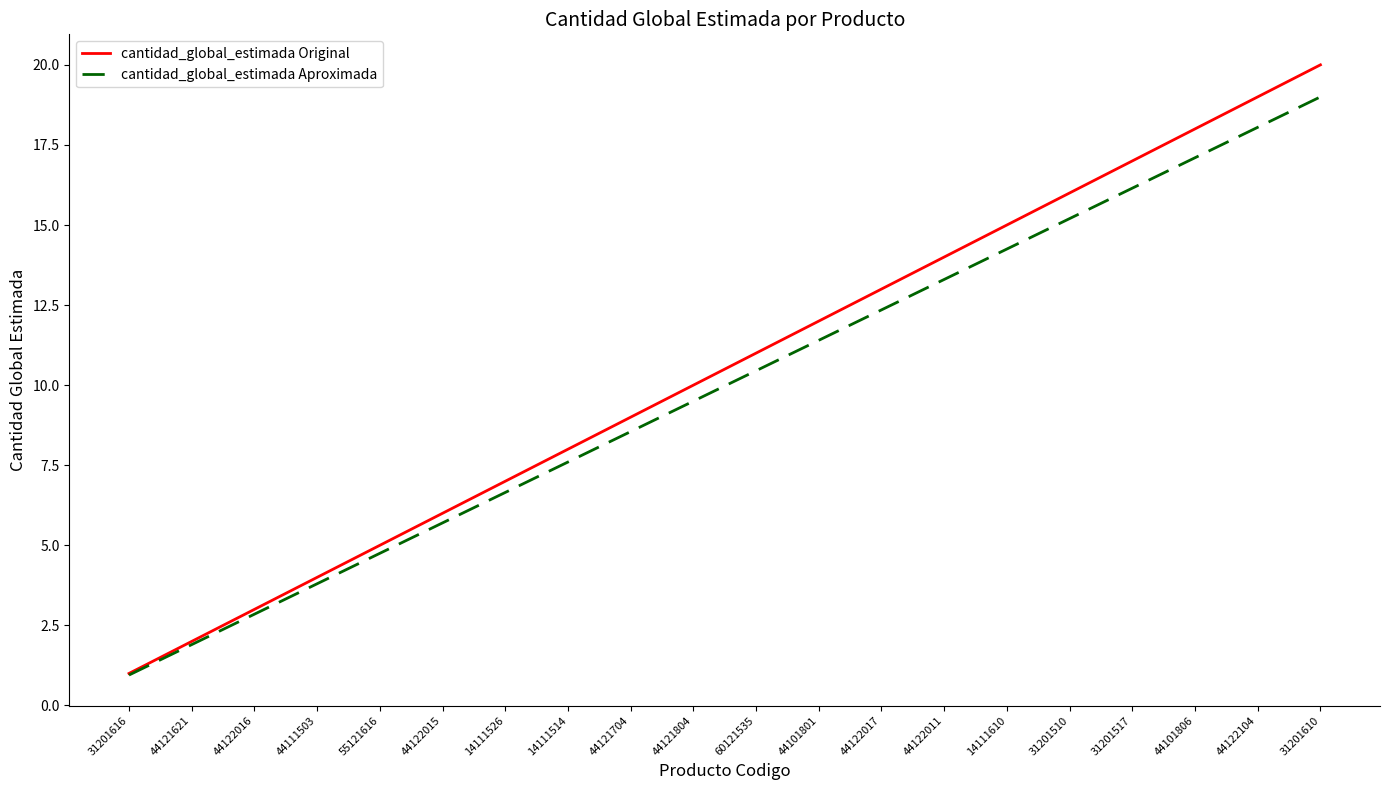

The value of cantidad_global_estimada Original at 44111503 is 4.0. True or false?

True